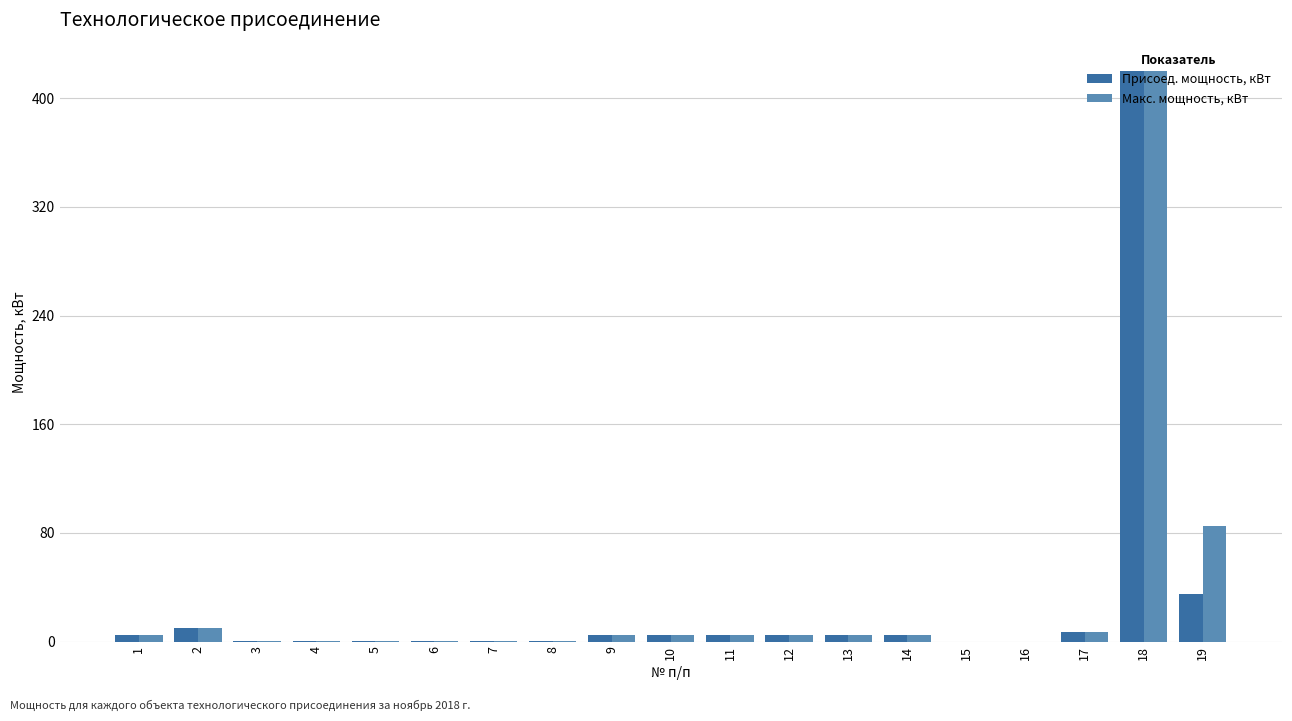

What is the sum of all Макс. мощность, кВт values?

560.0